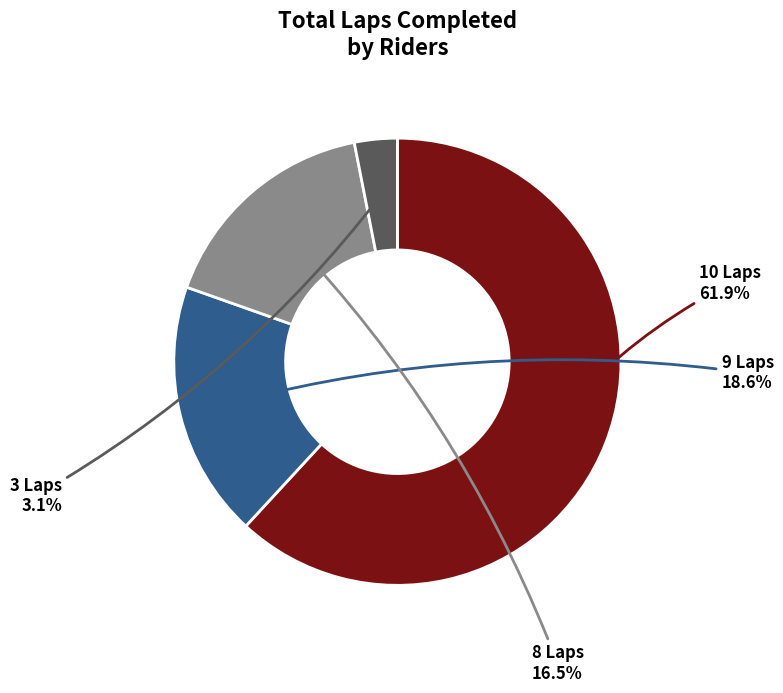

Is there any slice that represents more than half of the pie?

Yes